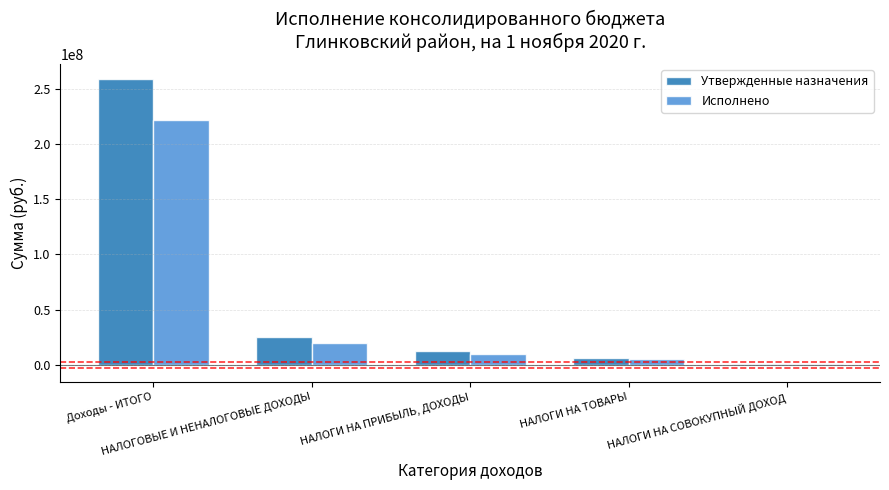

What are all the series names shown in the legend?

Утвержденные назначения, Исполнено